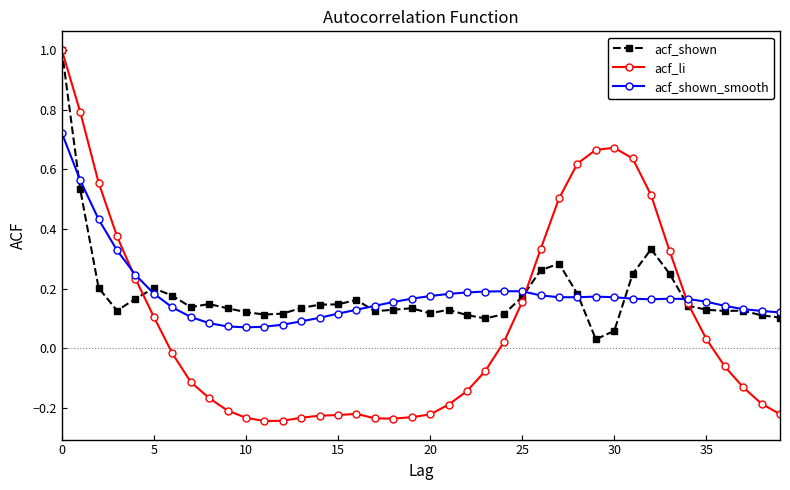

Which series has the largest range (max minus min)?

acf_li